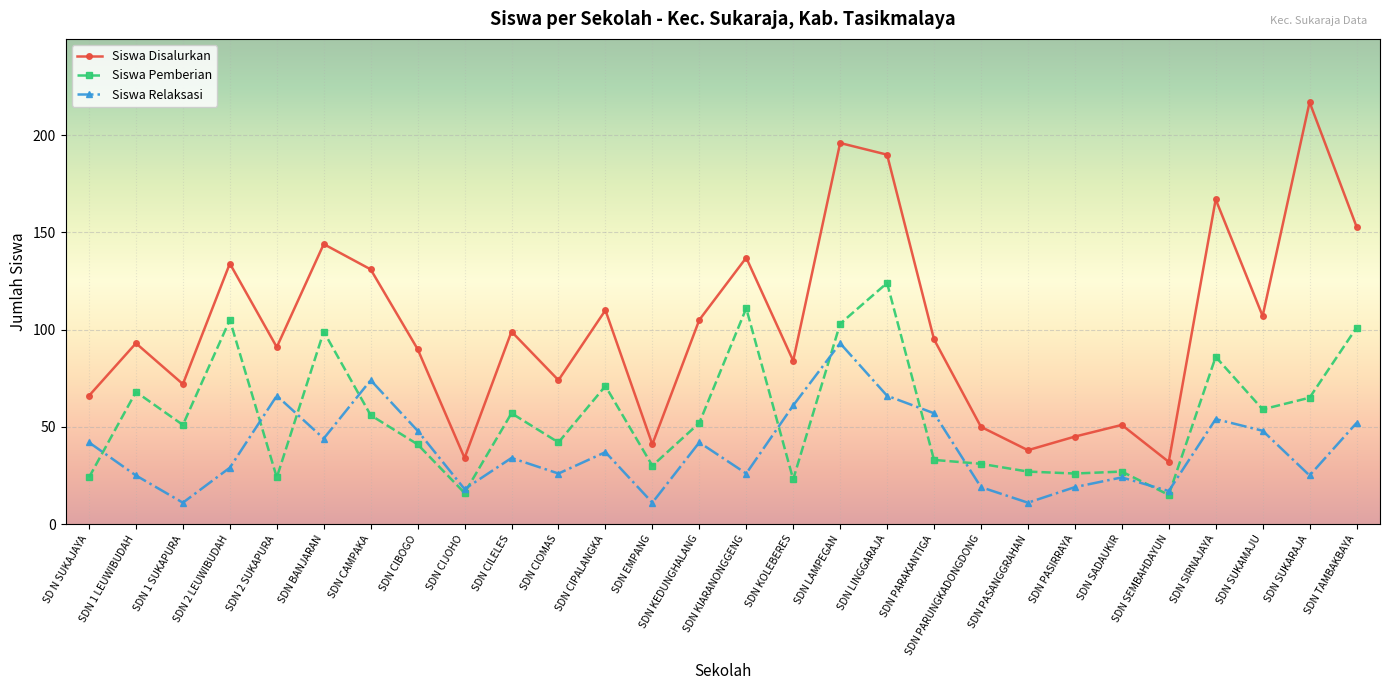

Where is Siswa Relaksasi nearest to the value 52?

SDN TAMBAKBAYA